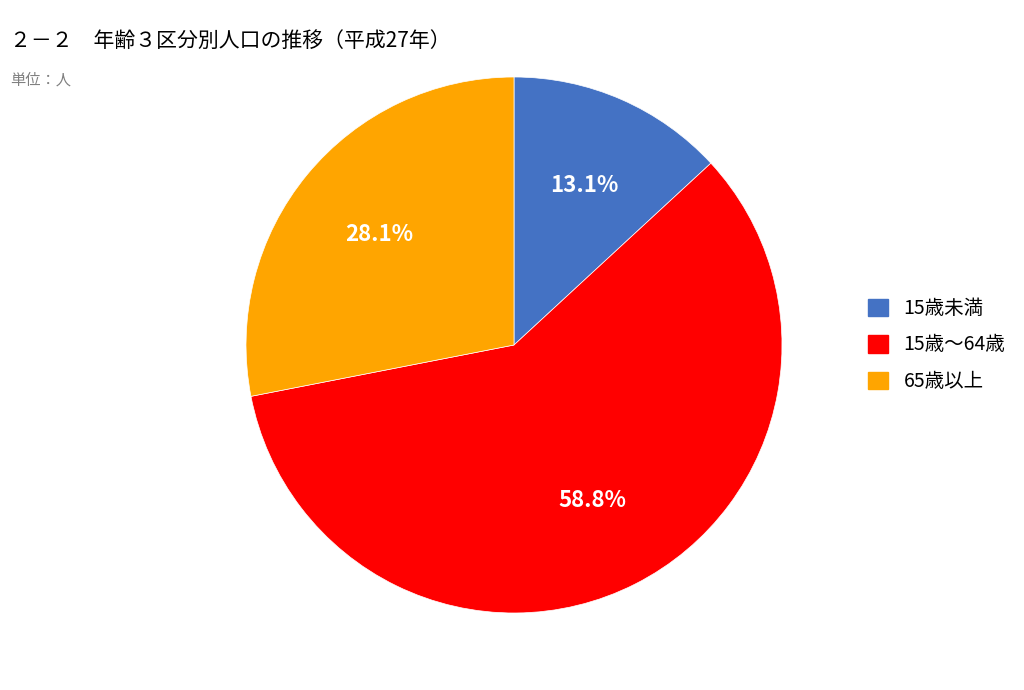

To the nearest percent, what is the combined percentage of 15歳未満 and 65歳以上?

41%